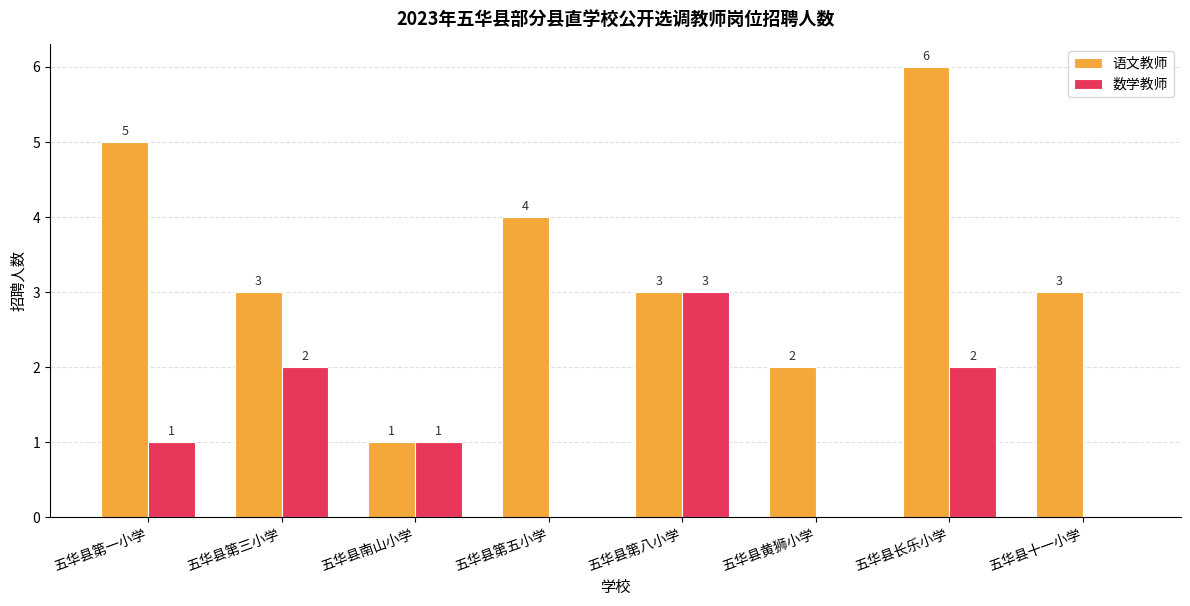

What is the maximum value for 语文教师?

6